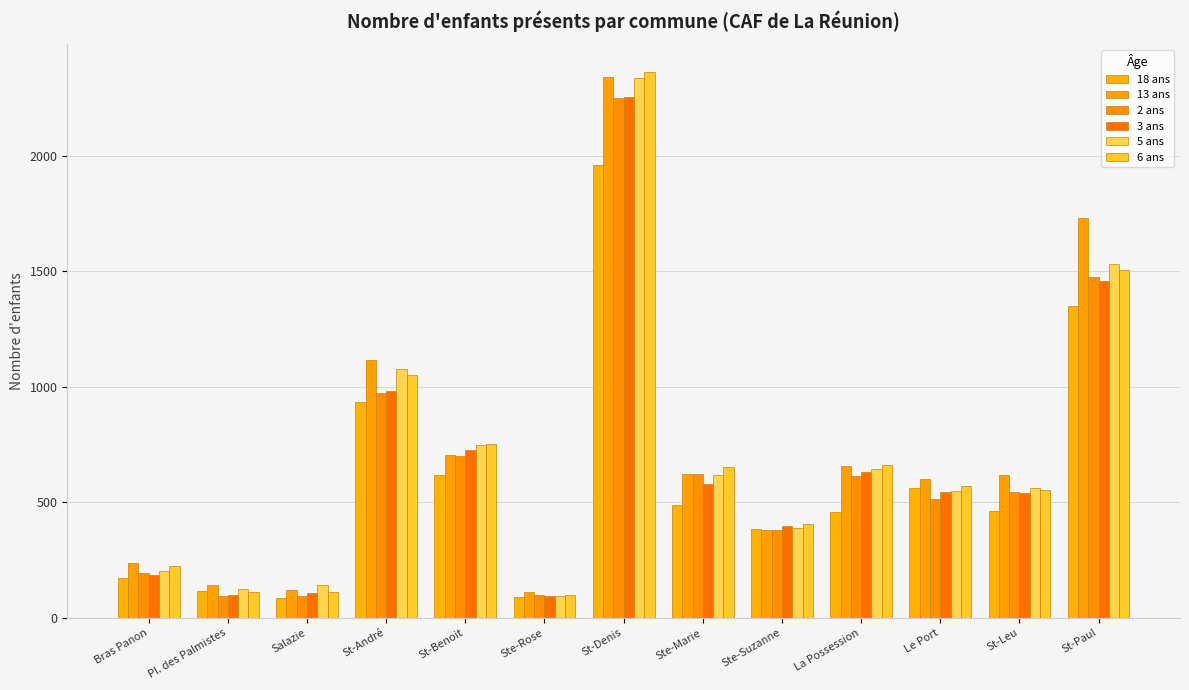

True or false: 3 ans has a value of 99 at Pl. des Palmistes.

True